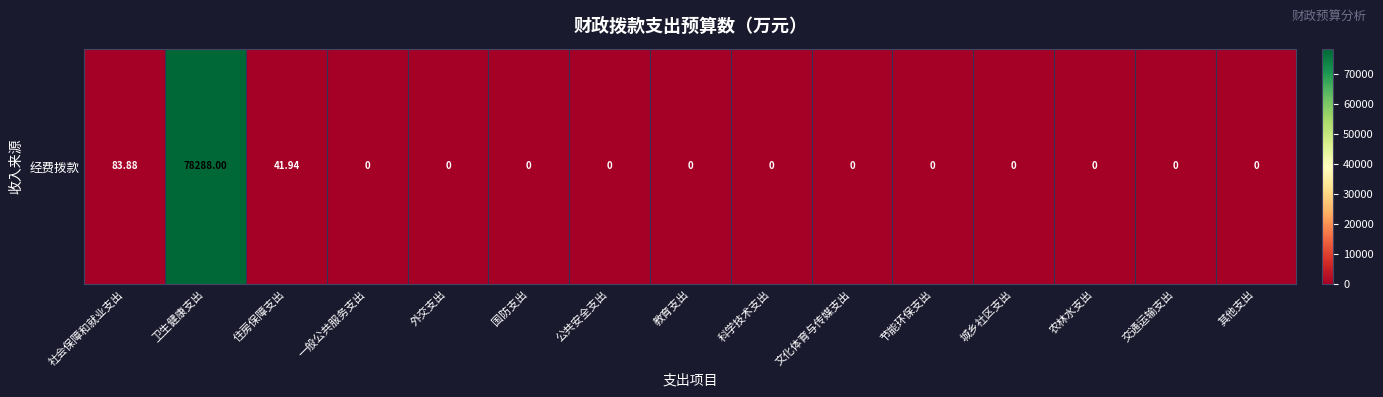

Which label corresponds to the smallest value in the chart?

一般公共服务支出